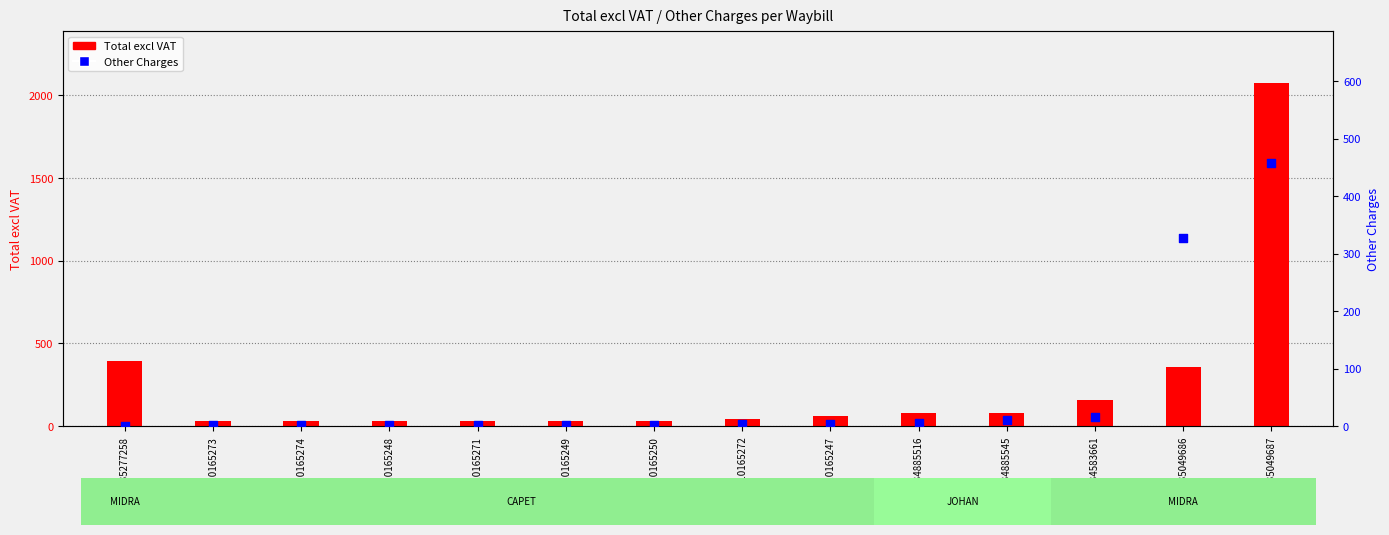

What are all the series names shown in the legend?

Total excl VAT, Other Charges